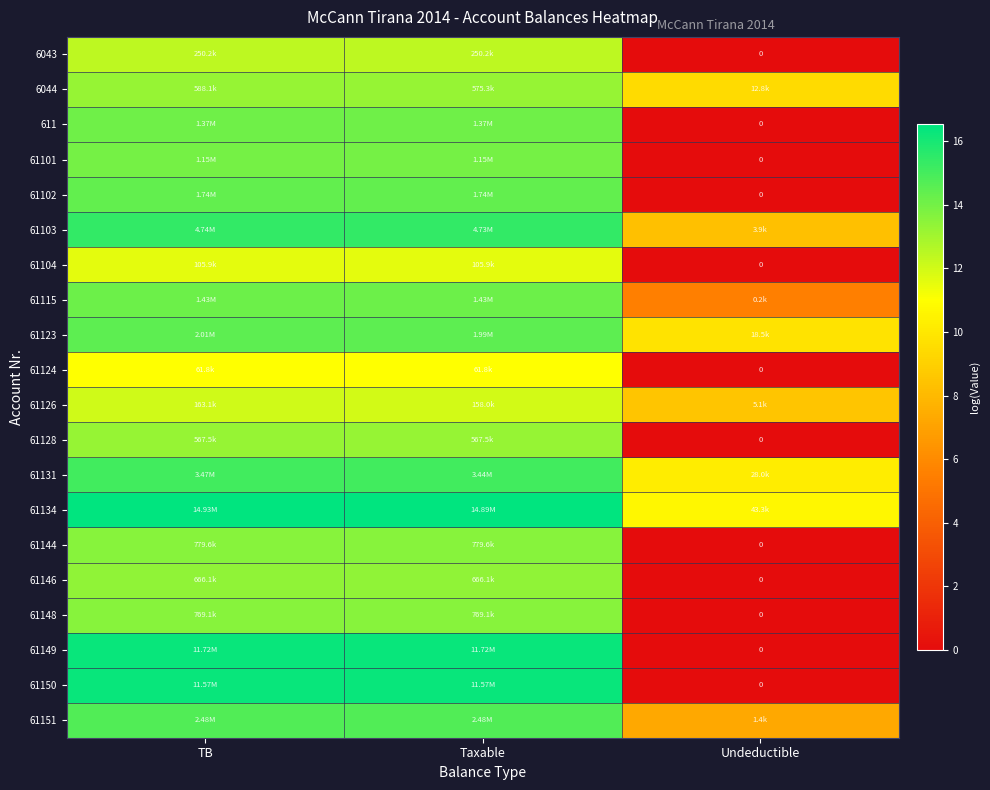

List the series in order of their peak value, highest first.

61134, 61149, 61150, 61103, 61131, 61151, 61123, 61102, 61115, 611, 61101, 61144, 61148, 61146, 6044, 61128, 6043, 61126, 61104, 61124